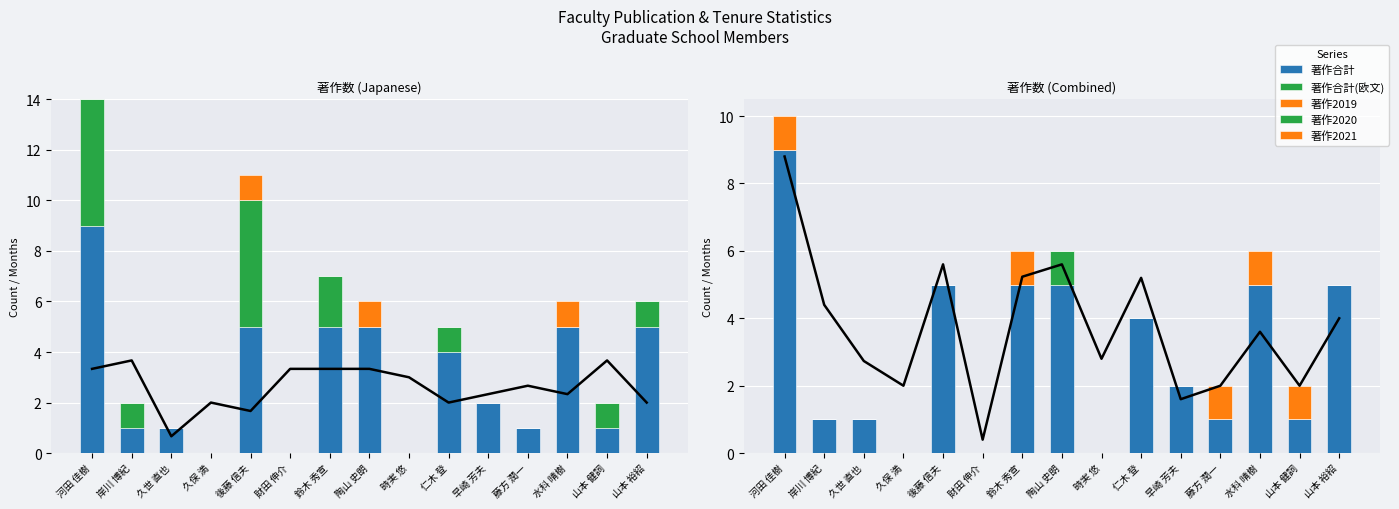

What is the highest value of the 著作2021 series?

1